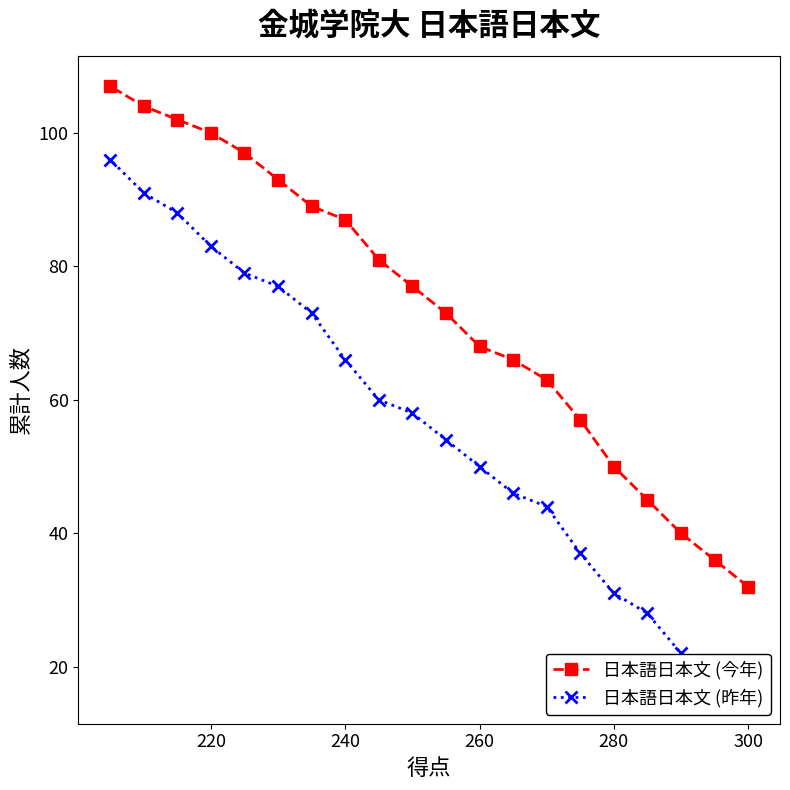

True or false: 日本語日本文 (今年) has a value of 32 at 300.

True